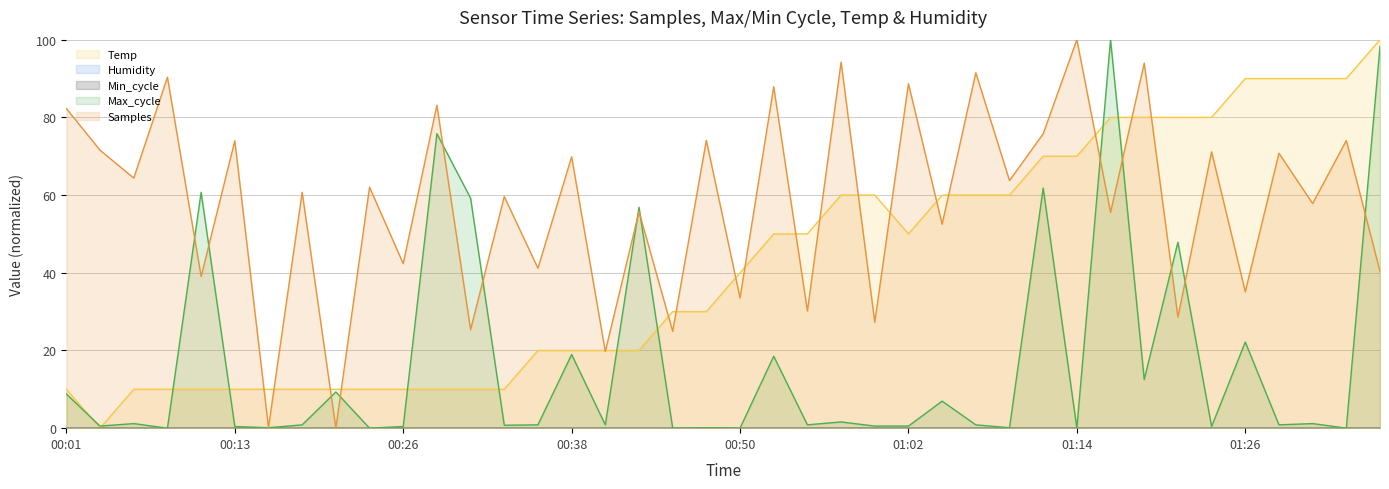

Reading right to left, extract all data points from this chart.

Temp: 100.0	90.0	90.0	90.0	90.0	80.0	80.0	80.0	80.0	70.0	70.0	60.0	60.0	60.0	50.0	60.0	60.0	50.0	50.0	40.0	30.0	30.0	20.0	20.0	20.0	20.0	10.0	10.0	10.0	10.0	10.0	10.0	10.0	10.0	10.0	10.0	10.0	10.0	0.0	10.0
Max_cycle: 98.3	0.0	1.2	0.9	22.2	0.4	47.9	12.5	100.0	0.0	61.8	0.1	0.9	7.0	0.5	0.5	1.6	0.9	18.5	0.0	0.1	0.0	56.9	0.9	19.0	0.9	0.7	59.2	75.8	0.4	0.0	9.3	0.9	0.1	0.4	60.7	0.0	1.2	0.5	8.8
Samples: 40.3	74.0	57.8	70.8	35.1	71.1	28.6	94.0	55.5	100.0	75.8	63.7	91.5	52.5	88.7	27.3	94.2	30.1	87.9	33.5	74.1	24.9	55.7	19.7	69.9	41.2	59.6	25.3	83.1	42.3	62.0	0.0	60.7	0.1	74.0	39.0	90.3	64.4	71.5	82.3